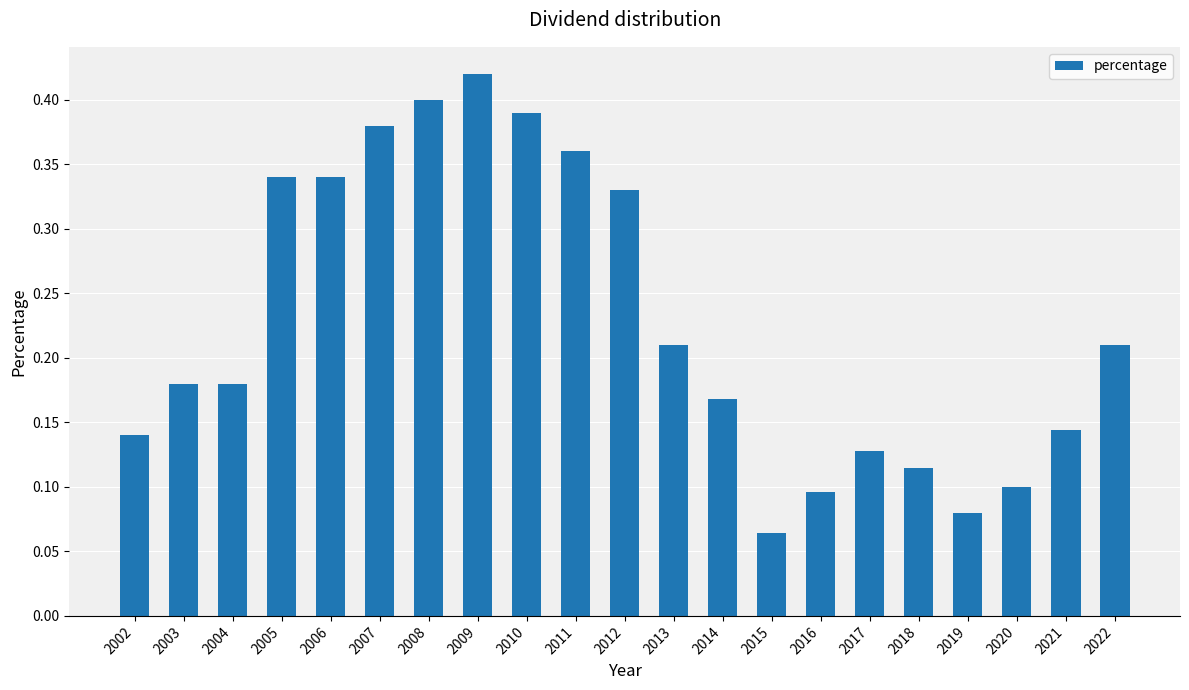

At which label is the value closest to 0?

2015